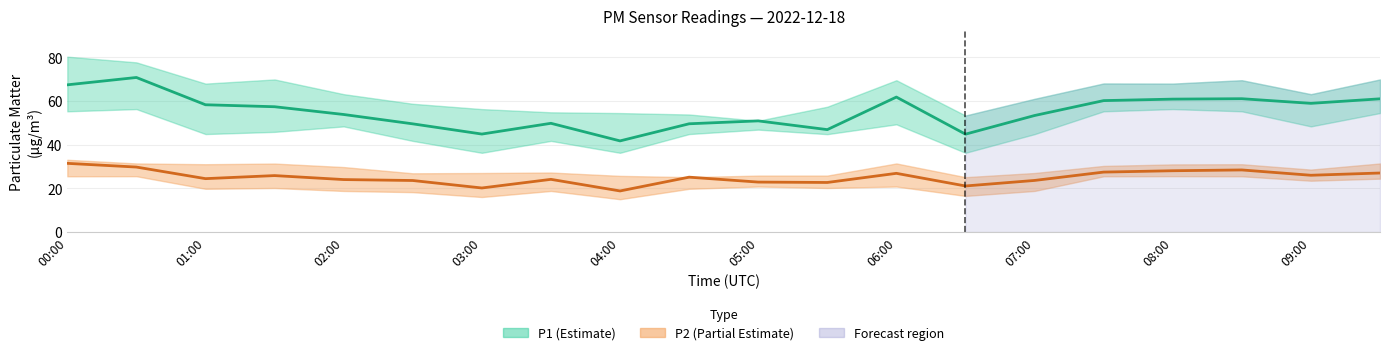

What position from the left is 06:30?

14